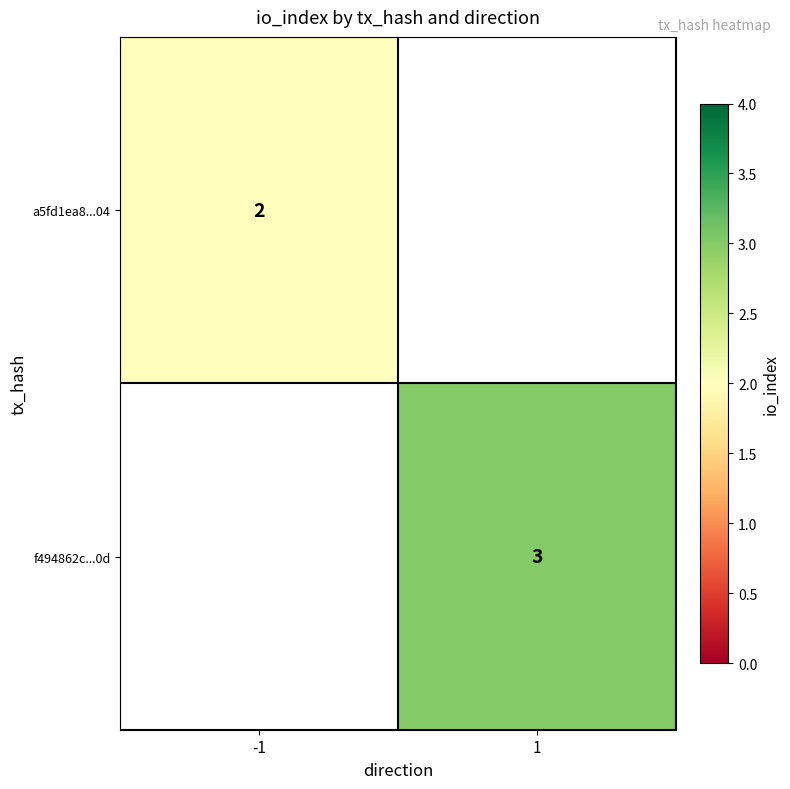

The value of a5fd1ea8...04 at -1 is 1. True or false?

False